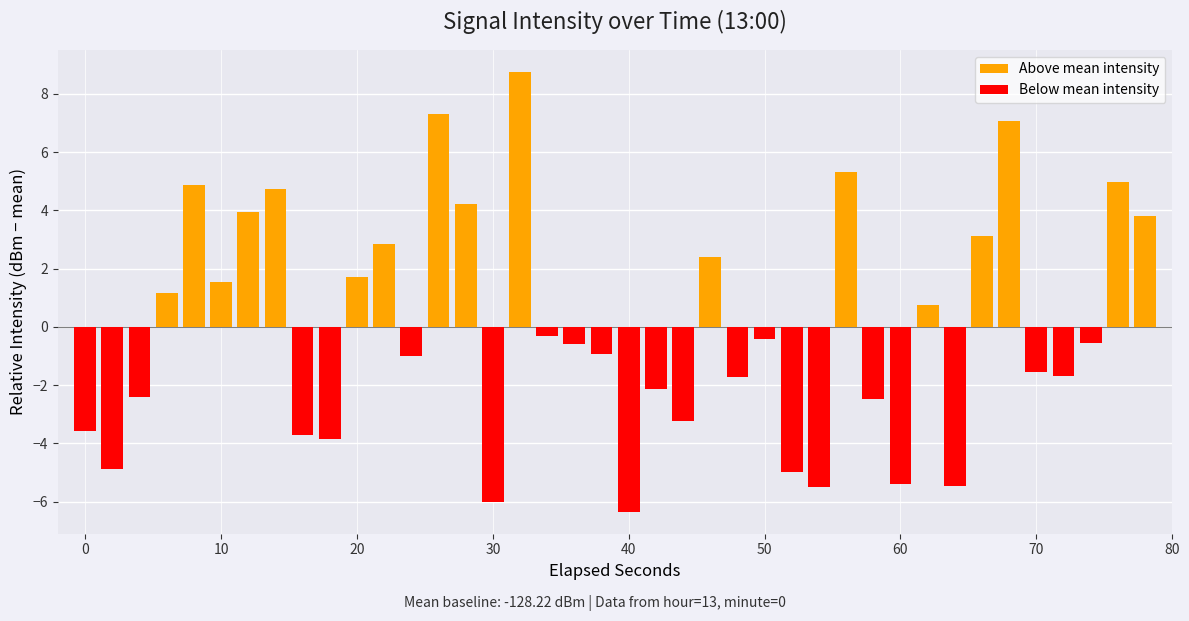

How many positive values does the Above mean intensity series have?

17